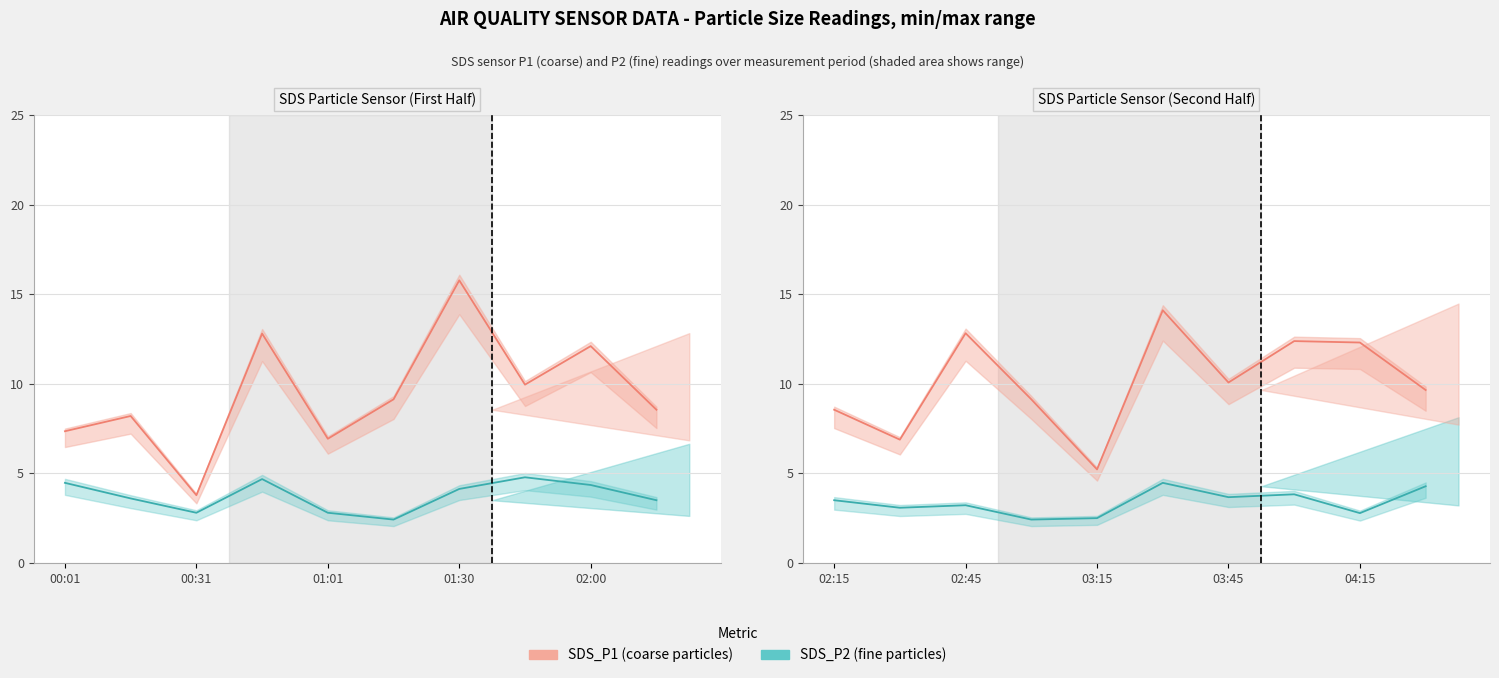

What is the average value of the SDS_P2 series?

3.6